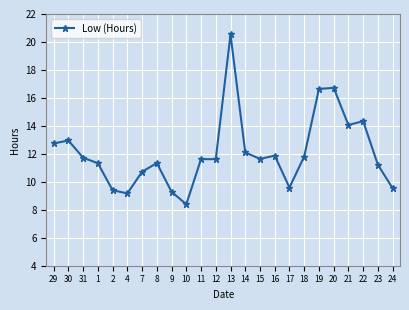

How many series are shown in this chart?

1